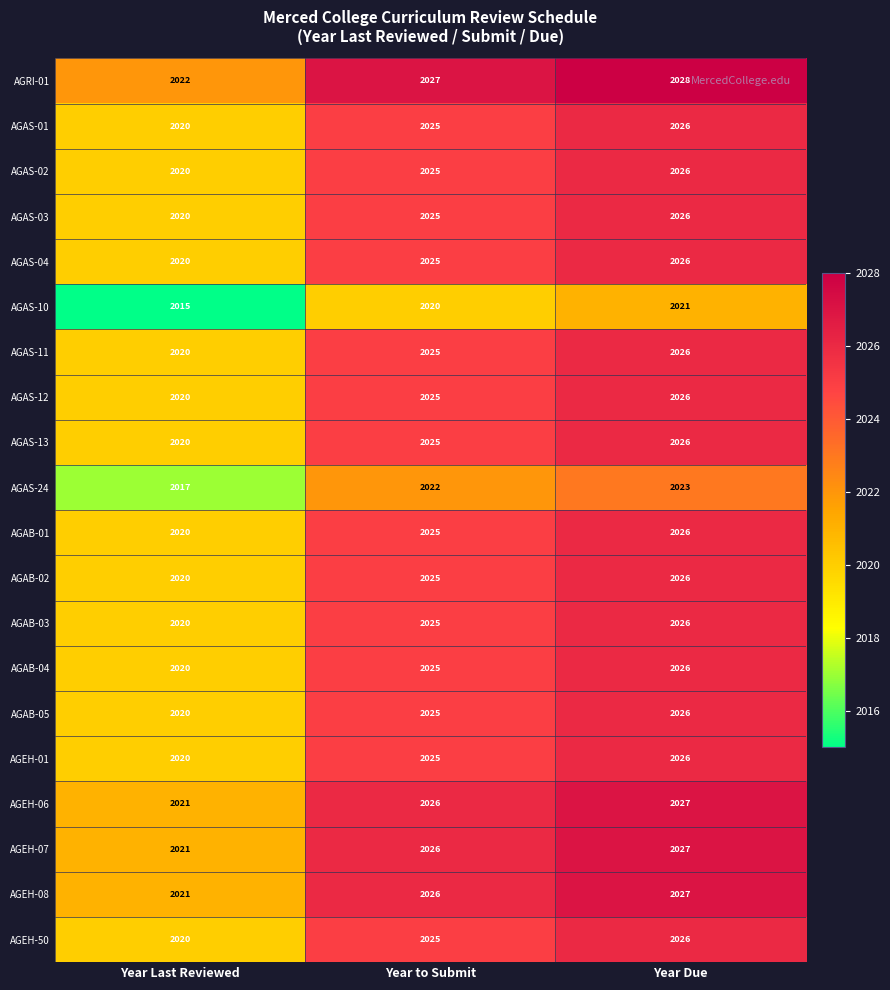

Where is AGEH-08 nearest to the value 2024?

Year to Submit